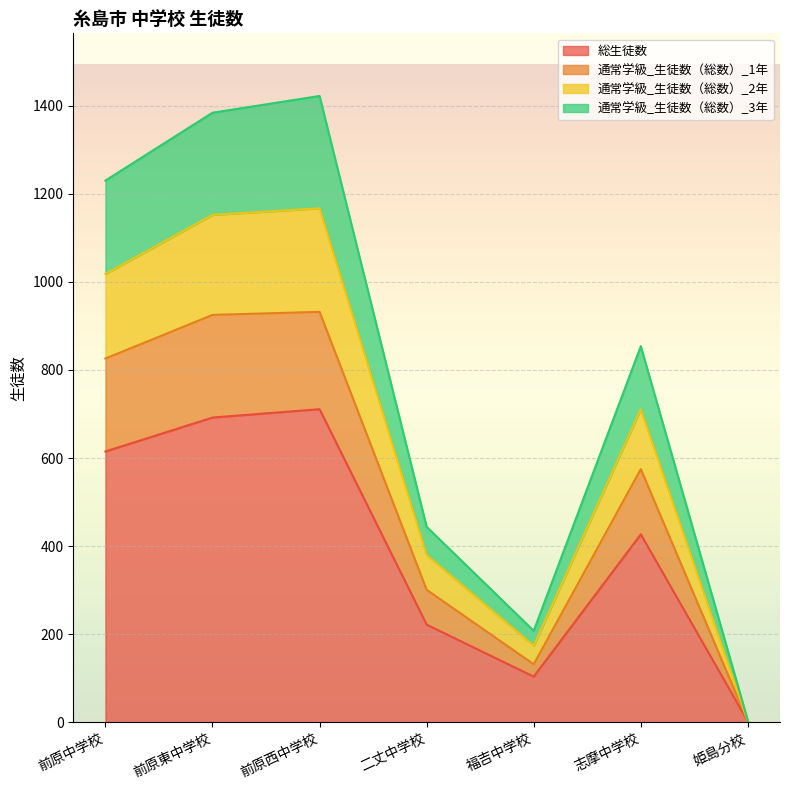

At which category does 通常学級_生徒数（総数）_2年 reach its first local valley?

福吉中学校